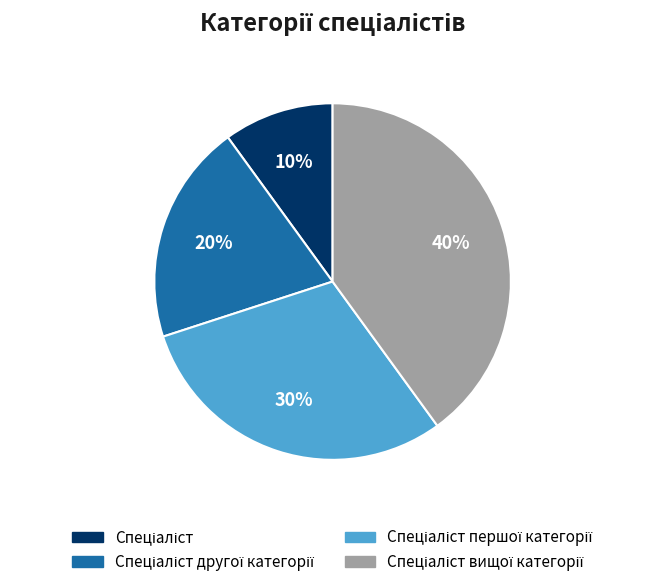

To the nearest percent, what is the difference between the largest and smallest slice percentages?

30%